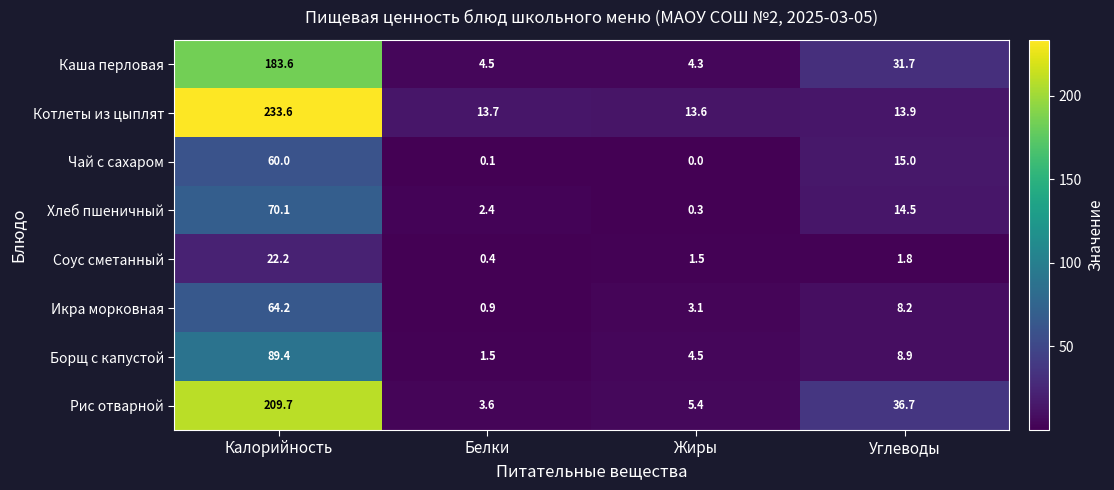

At Белки, list the series in order from largest to smallest.

Котлеты из цыплят, Каша перловая, Рис отварной, Хлеб пшеничный, Борщ с капустой, Икра морковная, Соус сметанный, Чай с сахаром